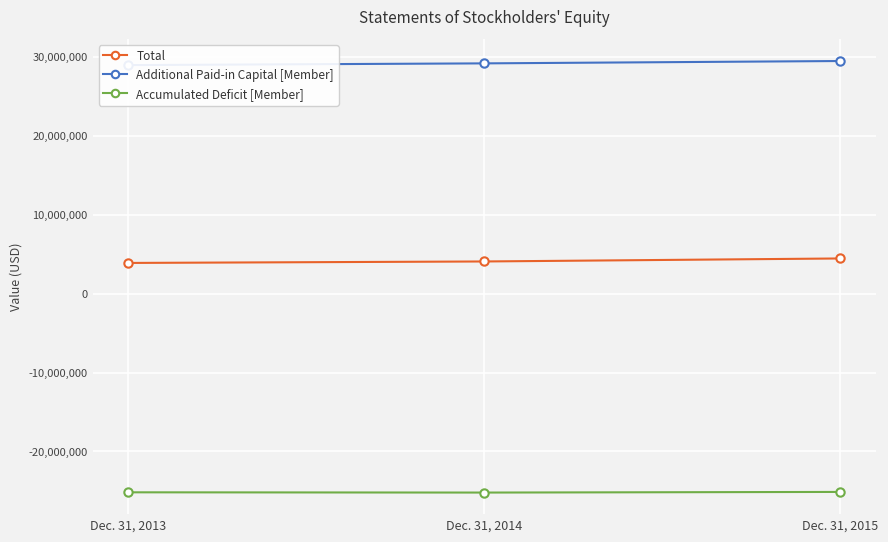

What is the lowest value of the Accumulated Deficit [Member] series?

-25204084